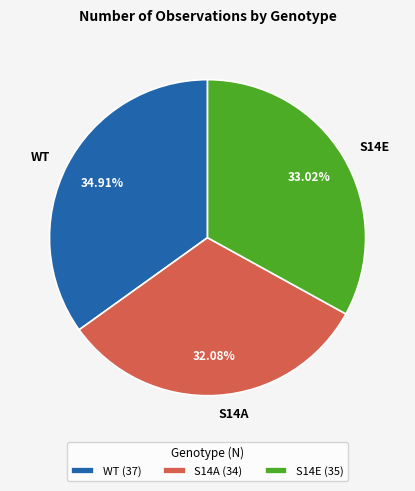

How much of the chart is everything except S14A?

67.9%